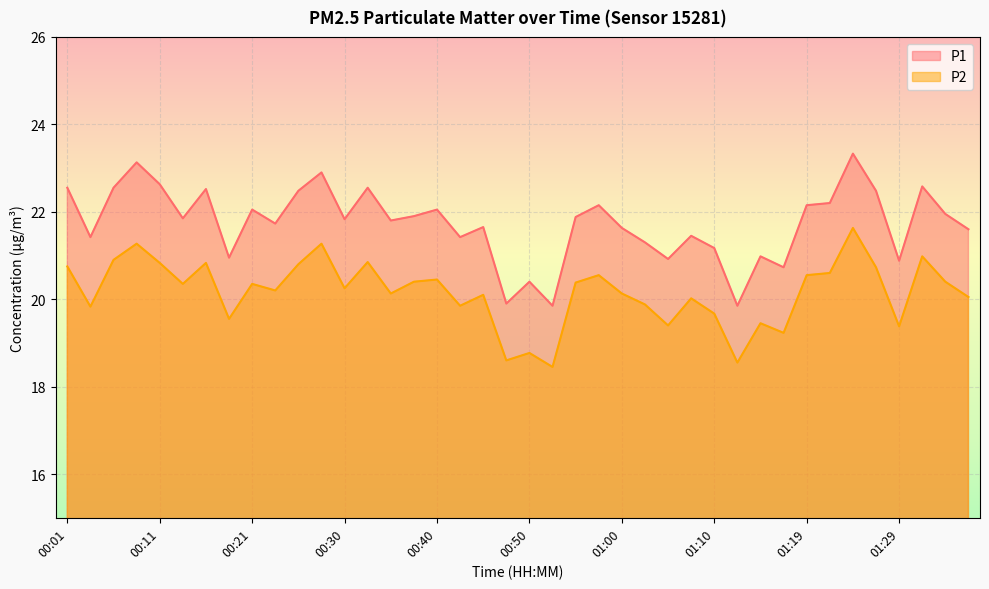

What are all the series names shown in the legend?

P1, P2